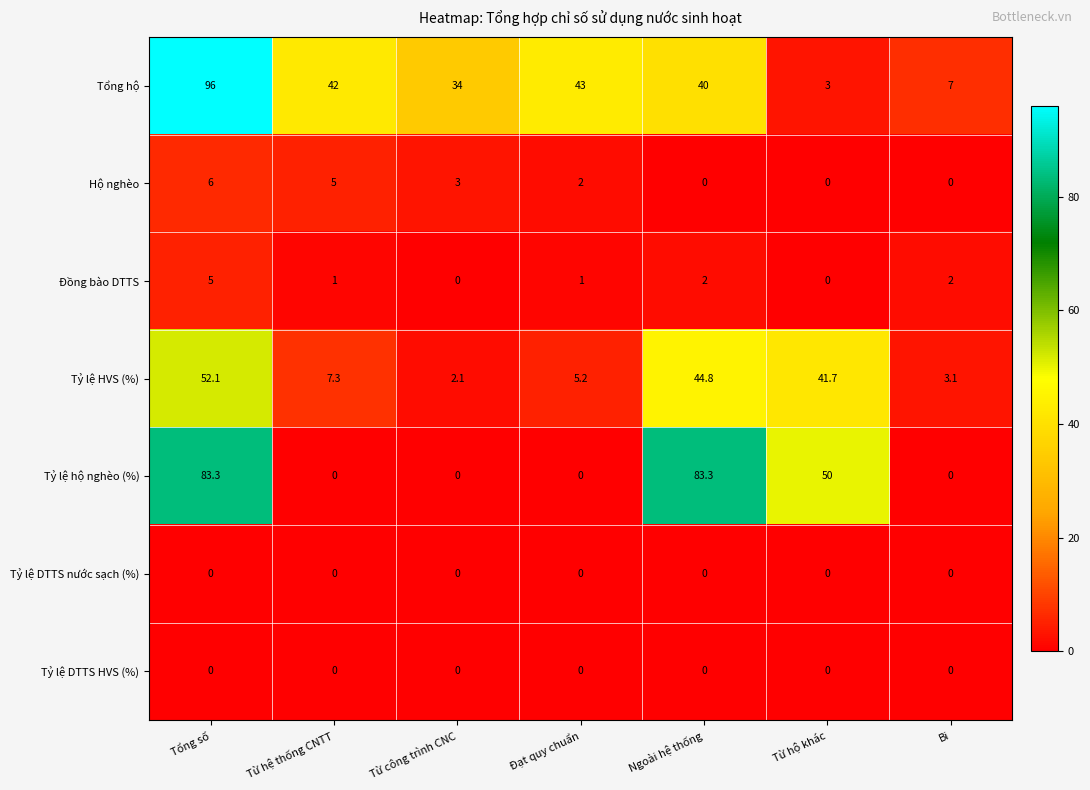

What is the difference between the Tổng hộ values at Từ hệ thống CNTT and Ngoài hệ thống?

2.0